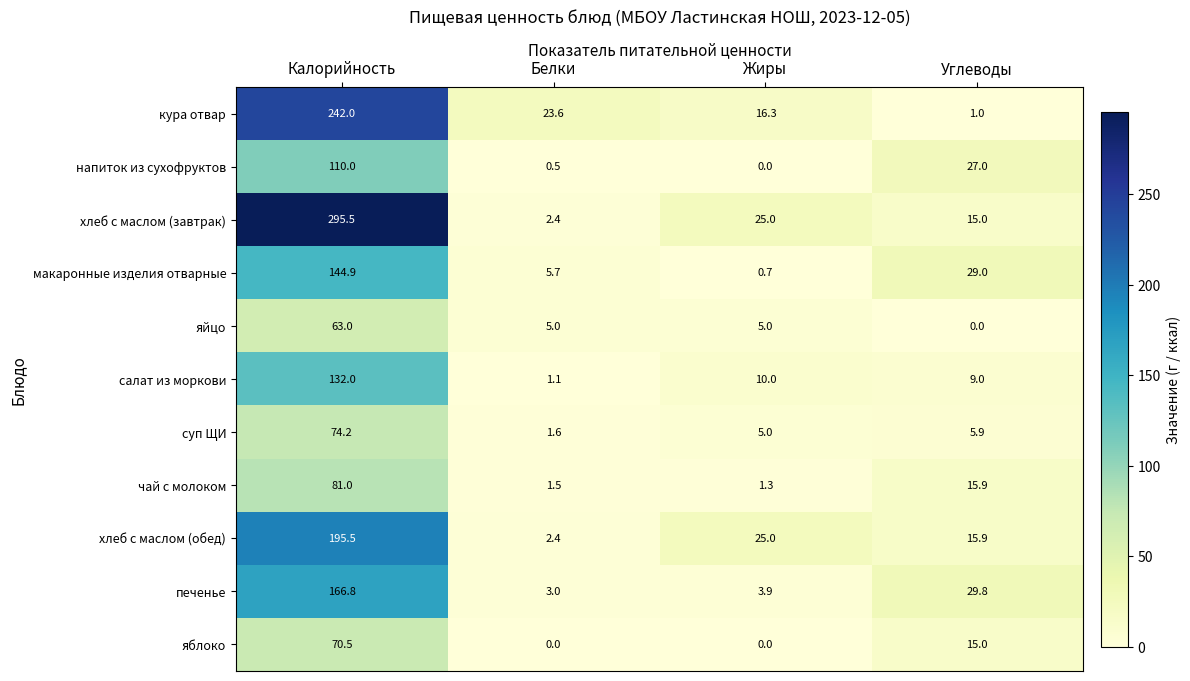

Which label corresponds to the largest value in the chart?

Калорийность